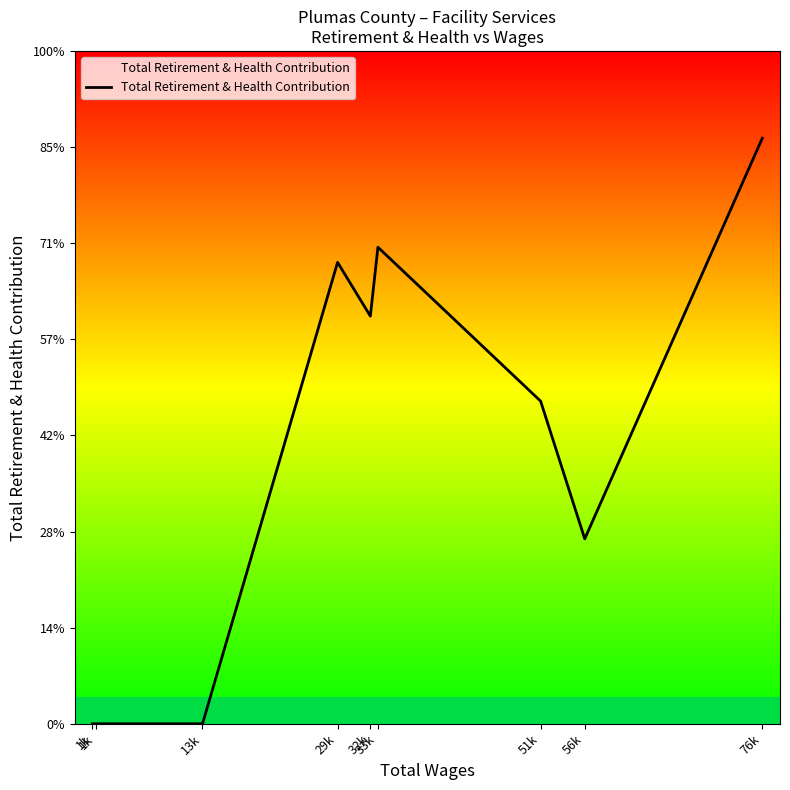

Does the chart have visible grid lines?

No